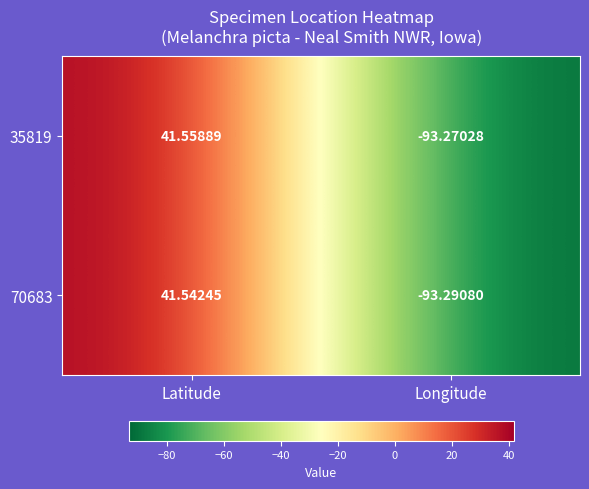

List the labels in order of 35819 value, largest first.

Latitude, Longitude